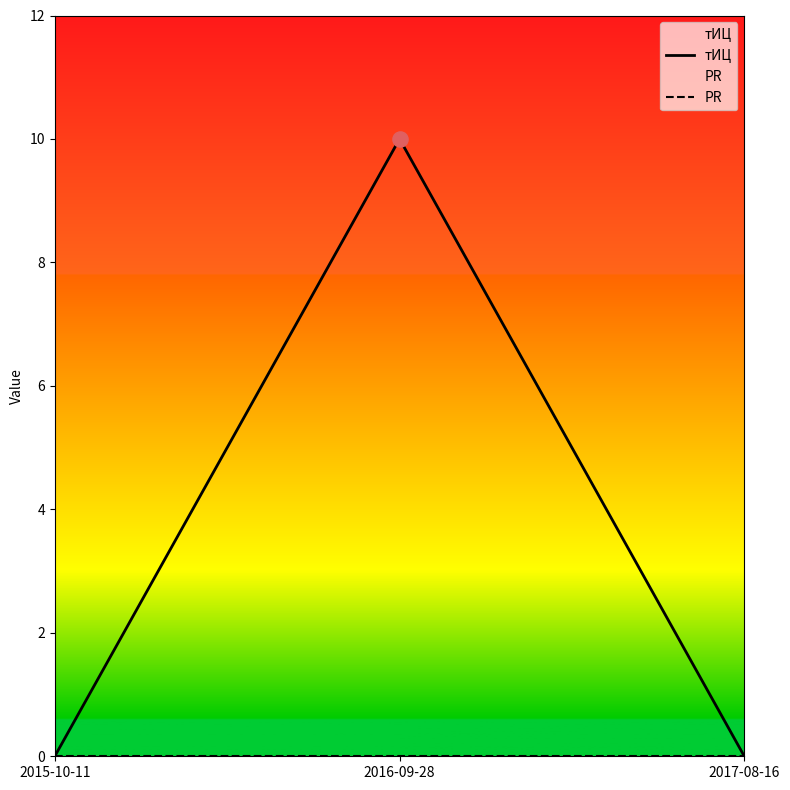

Which series reaches the minimum Y coordinate?

тИЦ